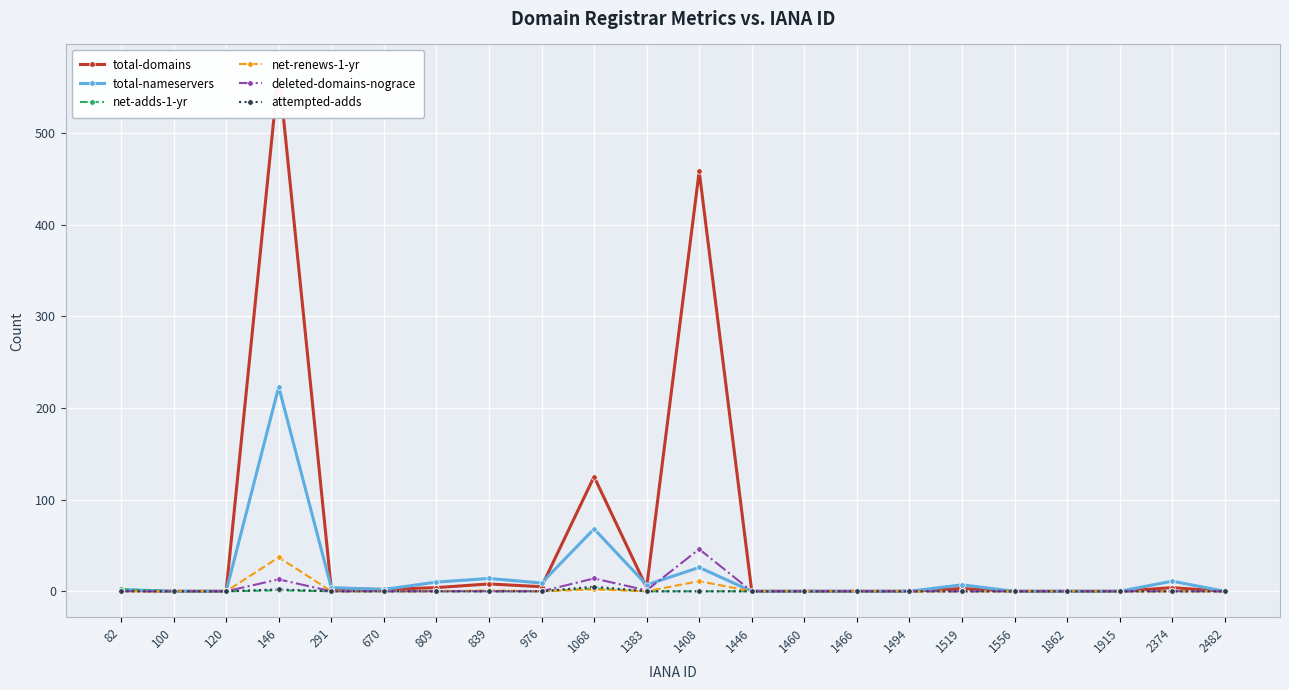

True or false: net-adds-1-yr and attempted-adds intersect in this chart.

False